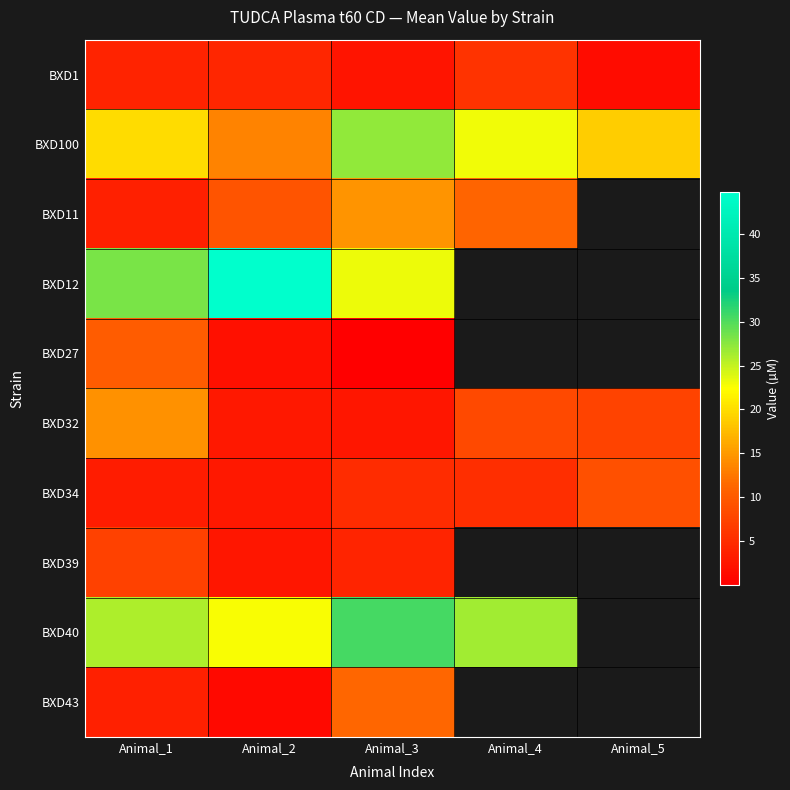

At which label does BXD34 first exceed 5?

Animal_3